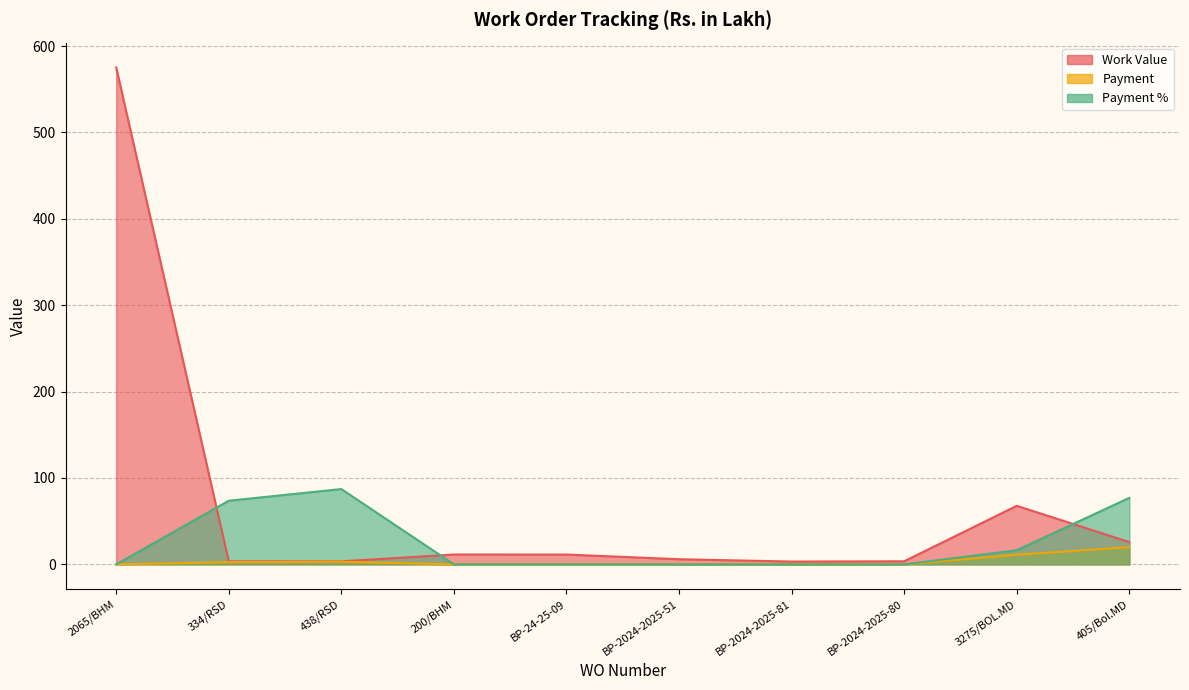

True or false: Payment % and Payment intersect in this chart.

False